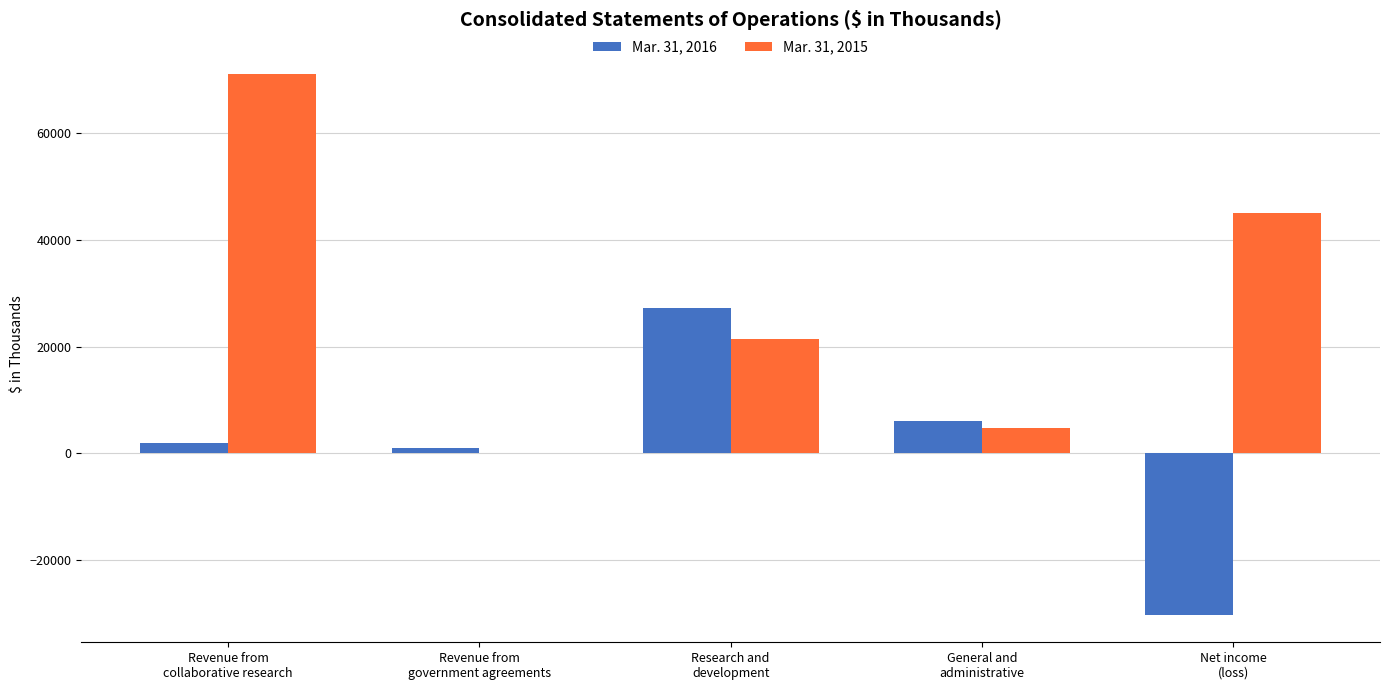

Where does the Mar. 31, 2015 series first go above 21464?

Revenue from
collaborative research